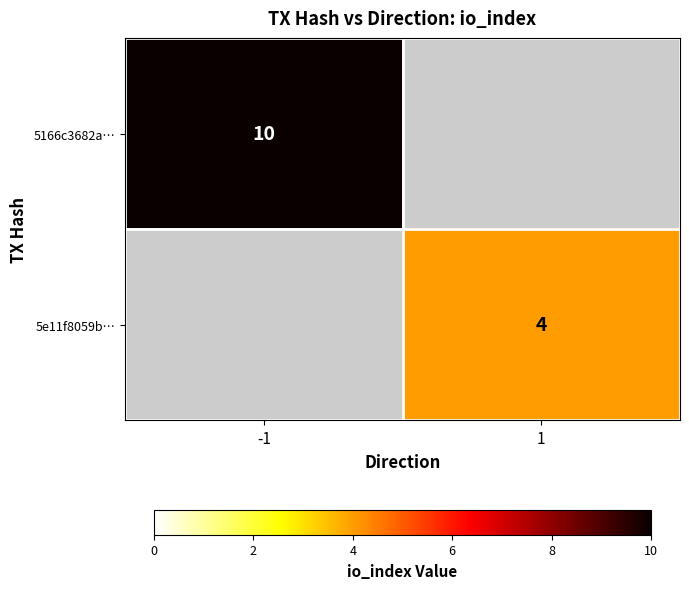

The value of 5e11f8059b… at 1 is 7. True or false?

False